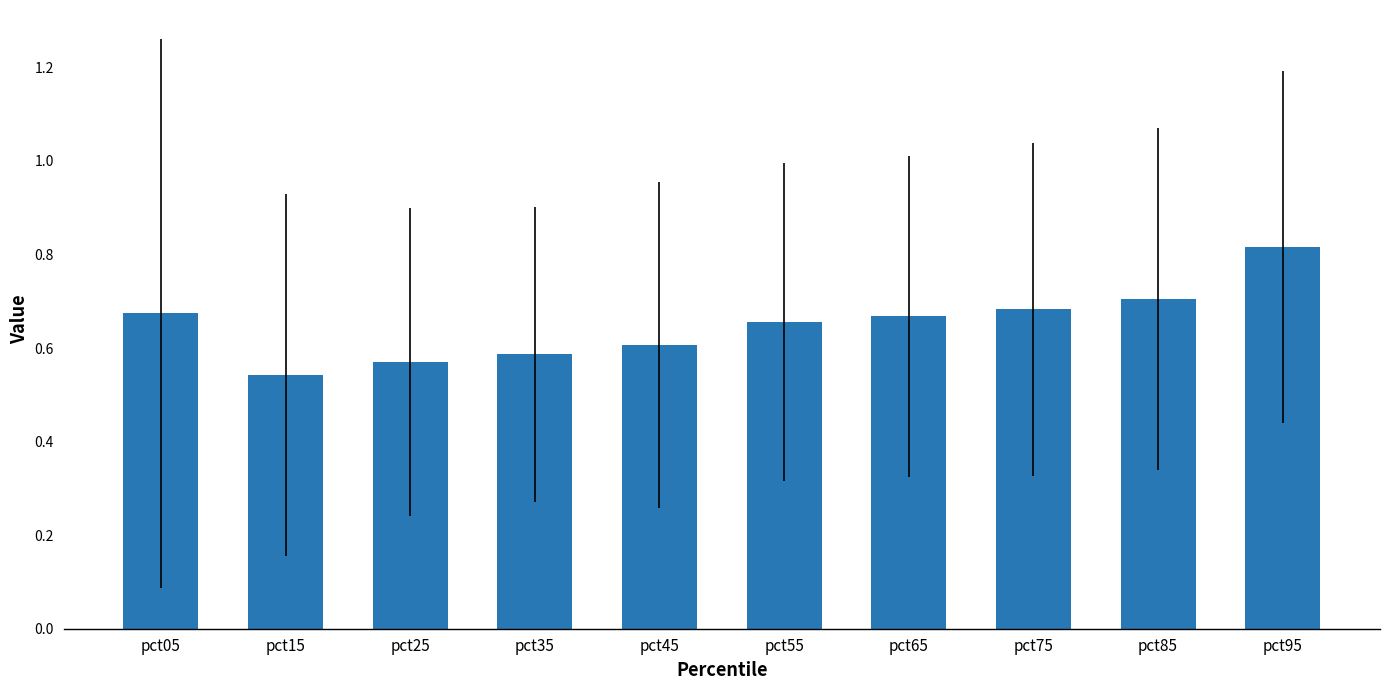

Between pct35 and pct25, which is larger?

pct35